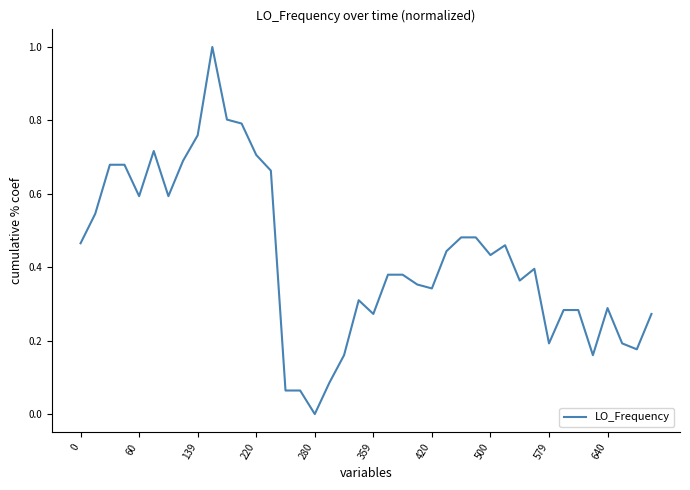

How many values exceed 0?

39